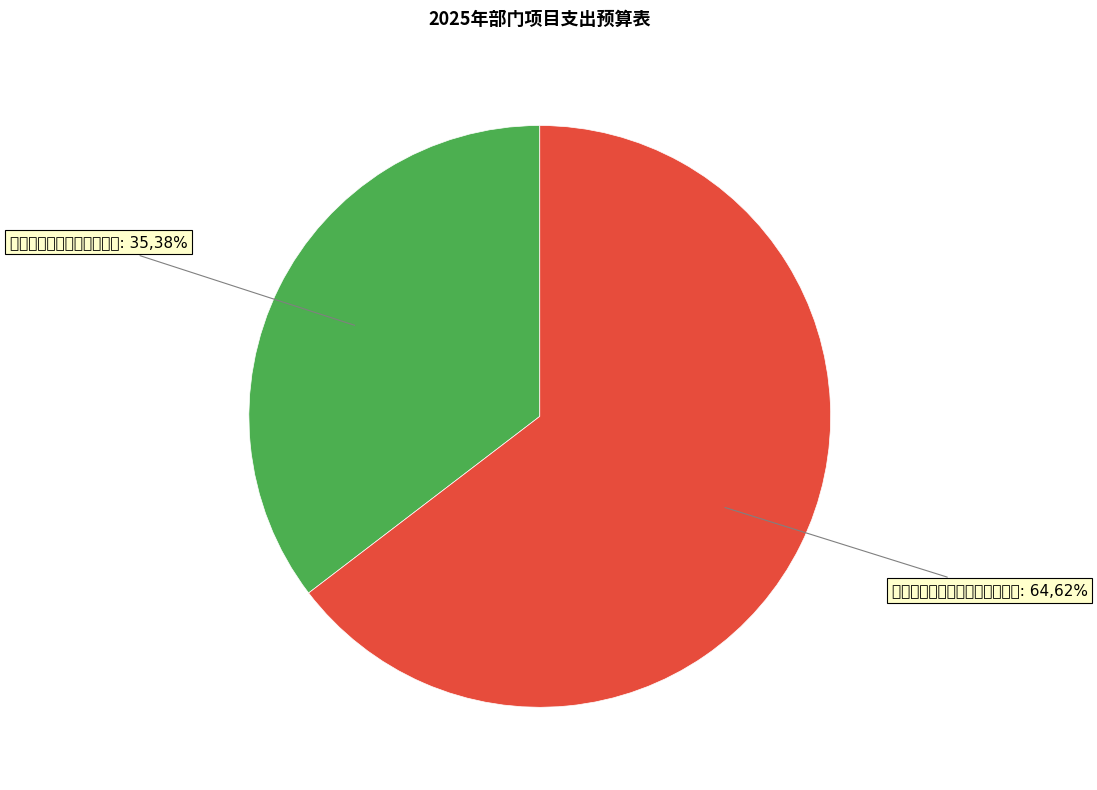

Combined, do 史志书籍编纂出版印刷经费 and 死亡一次性抚恤金及丧葬费资金 account for over 50%?

Yes